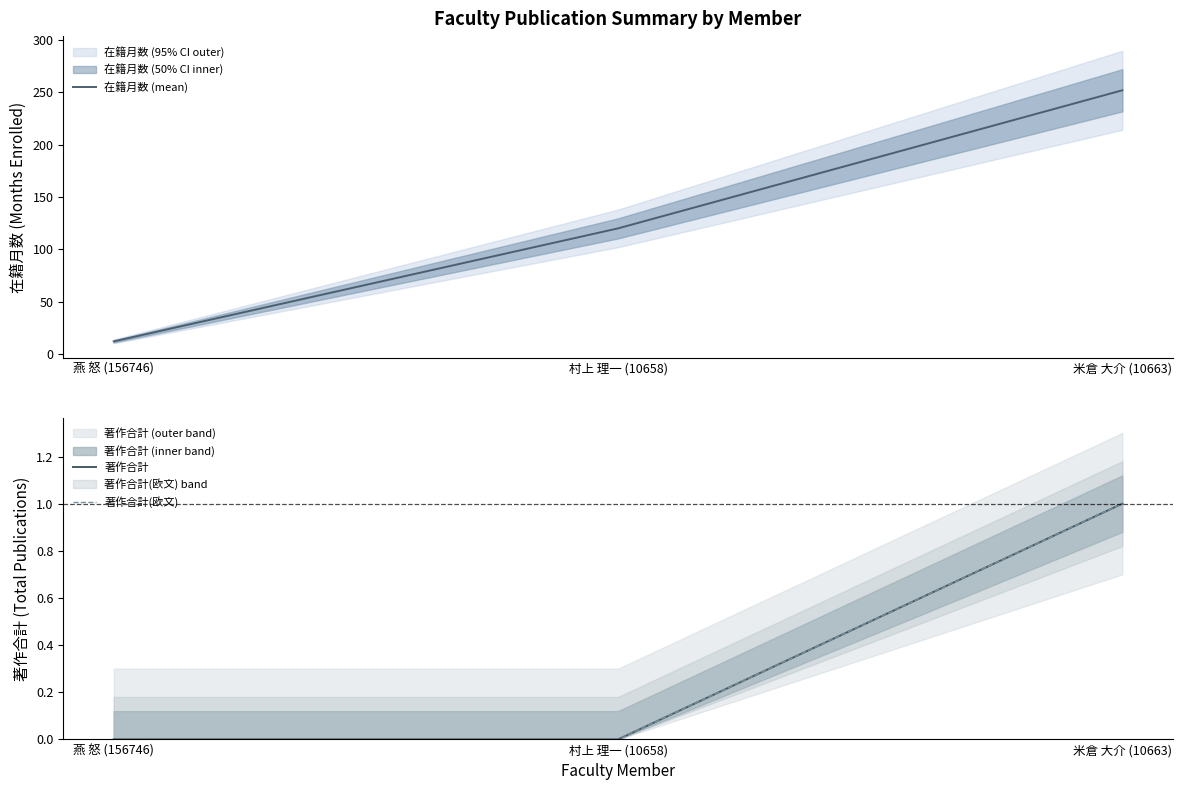

Is it true that 著作合計 equals 1 at 米倉 大介 (10663)?

True